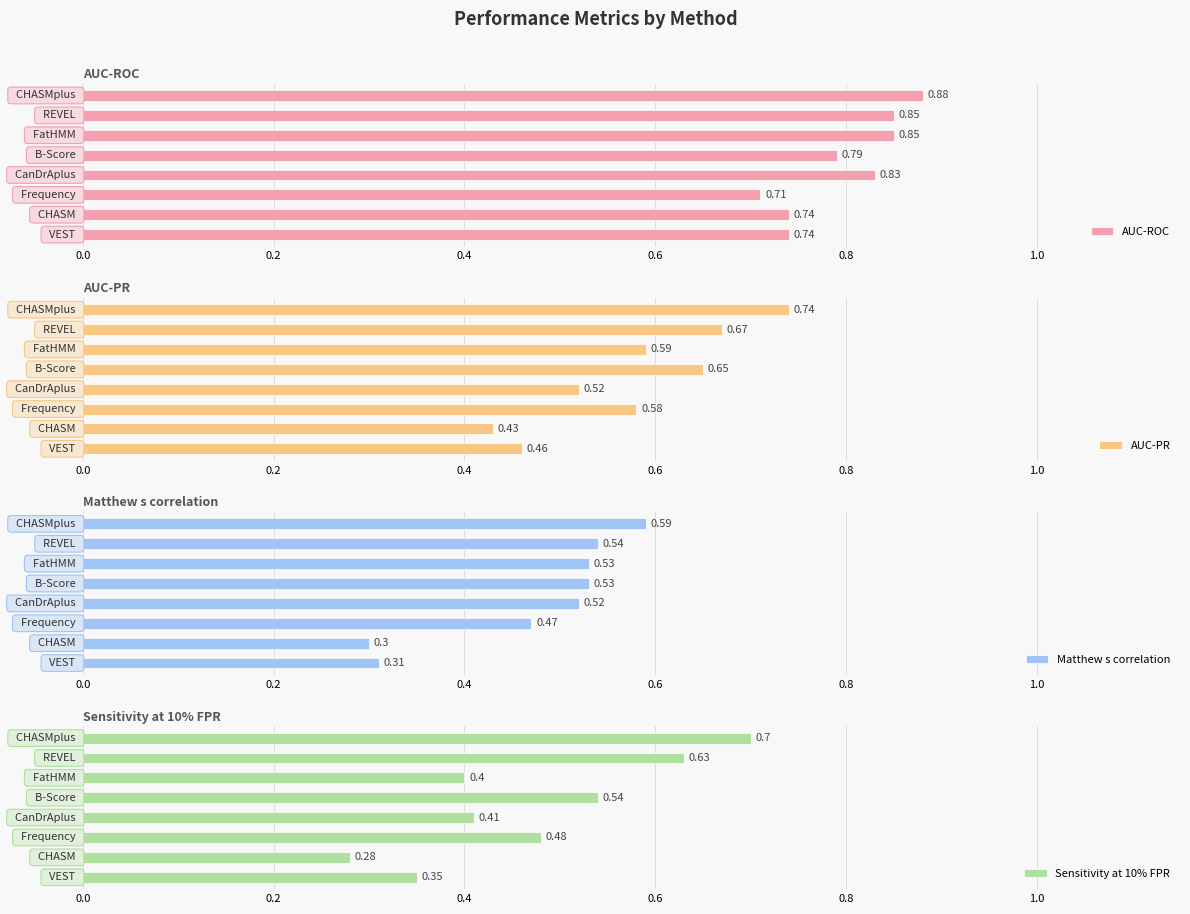

Reading left to right, what are all the values shown in this chart?

AUC-ROC: 0.9	0.8	0.8	0.8	0.8	0.7	0.7	0.7
AUC-PR: 0.7	0.7	0.6	0.7	0.5	0.6	0.4	0.5
Matthew s correlation: 0.6	0.5	0.5	0.5	0.5	0.5	0.3	0.3
Sensitivity at 10% FPR: 0.7	0.6	0.4	0.5	0.4	0.5	0.3	0.3